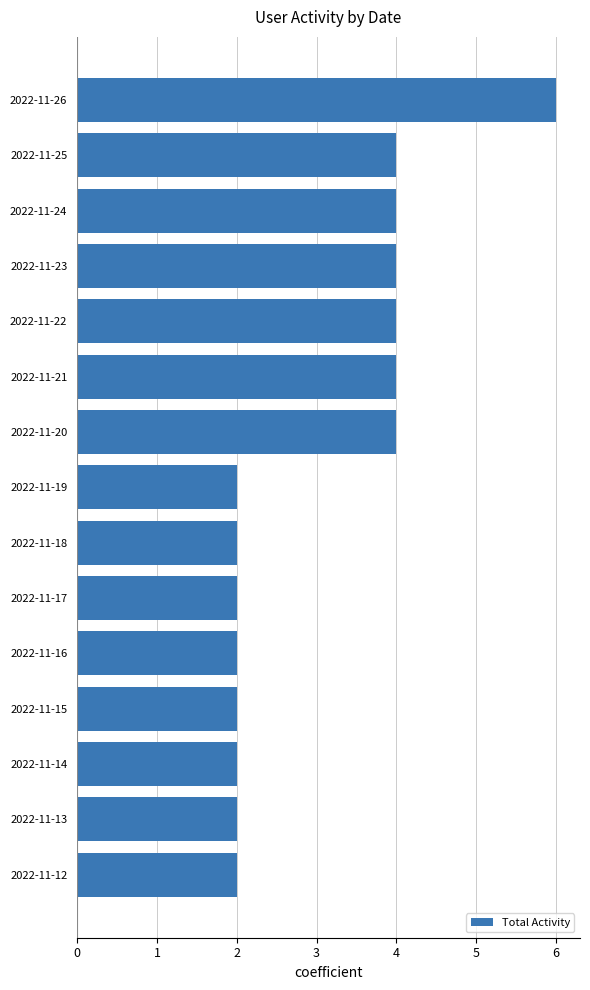

Reading bottom to top, extract all data points from this chart.

2	2	2	2	2	2	2	2	4	4	4	4	4	4	6